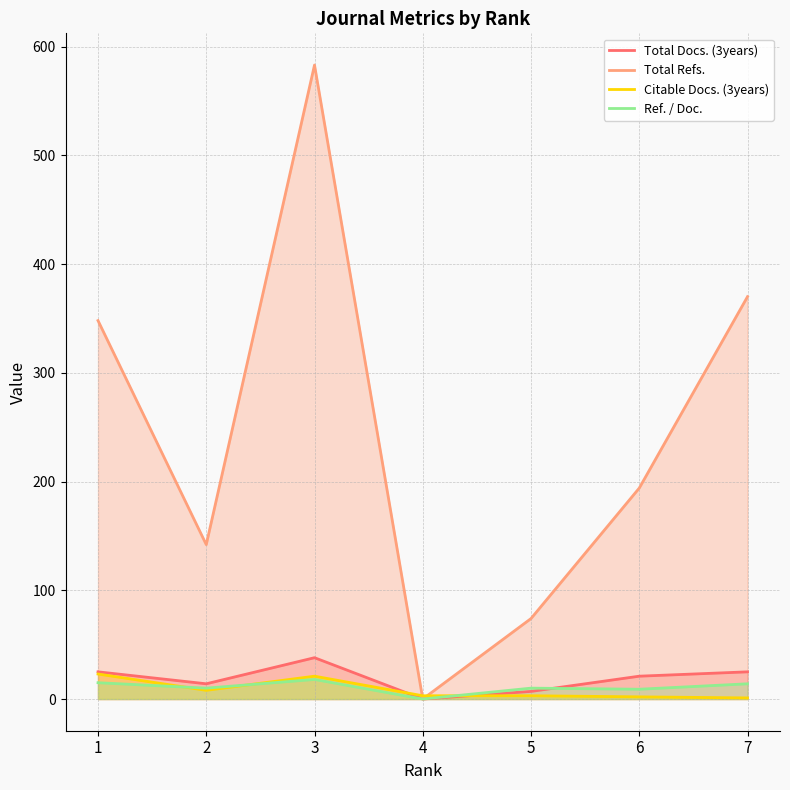

At which category is the sum across all series the highest?

3